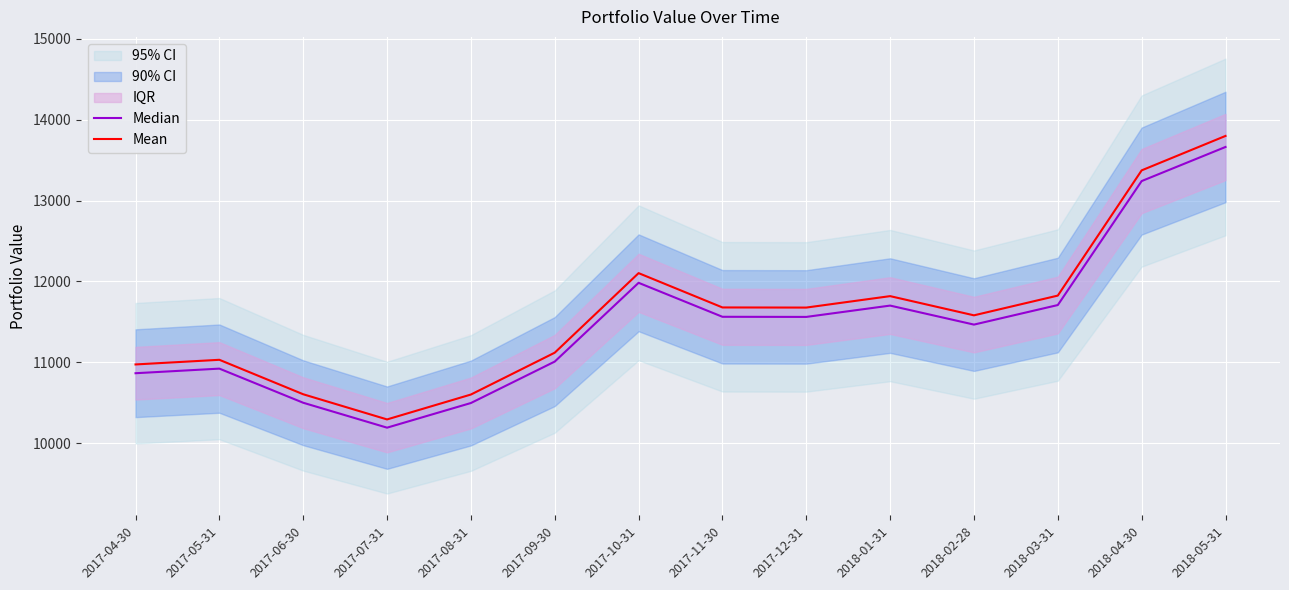

What position from the right is 2017-09-30?

9